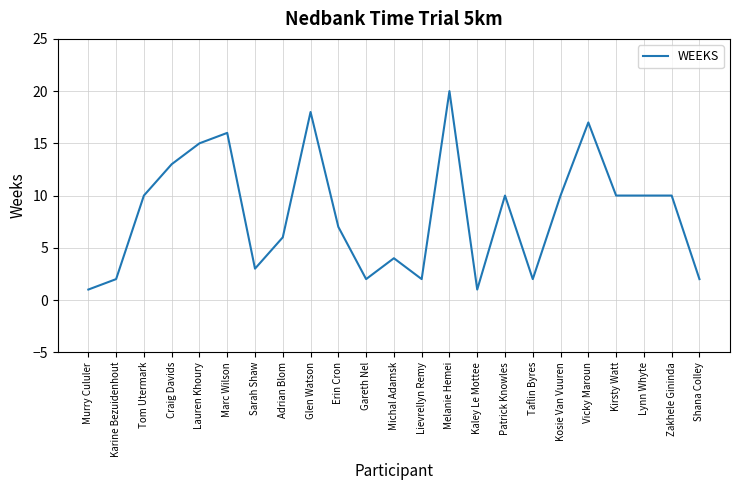

Is it true that the value at Taflin Byres is 3?

False